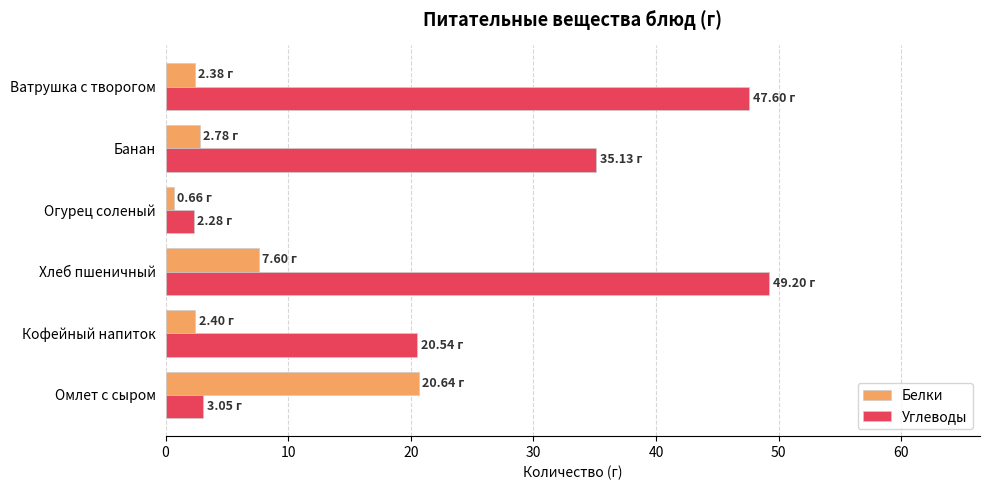

List the series in order of their overall mean, lowest first.

Белки, Углеводы